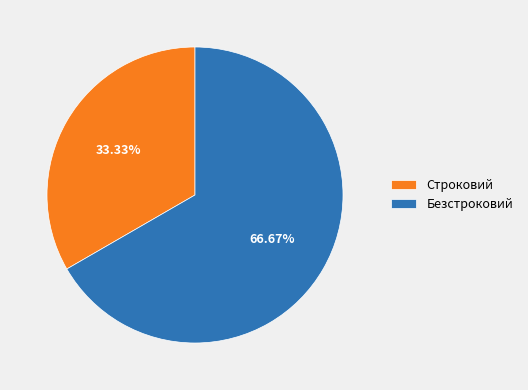

Which has a higher value, Строковий or Безстроковий?

Безстроковий